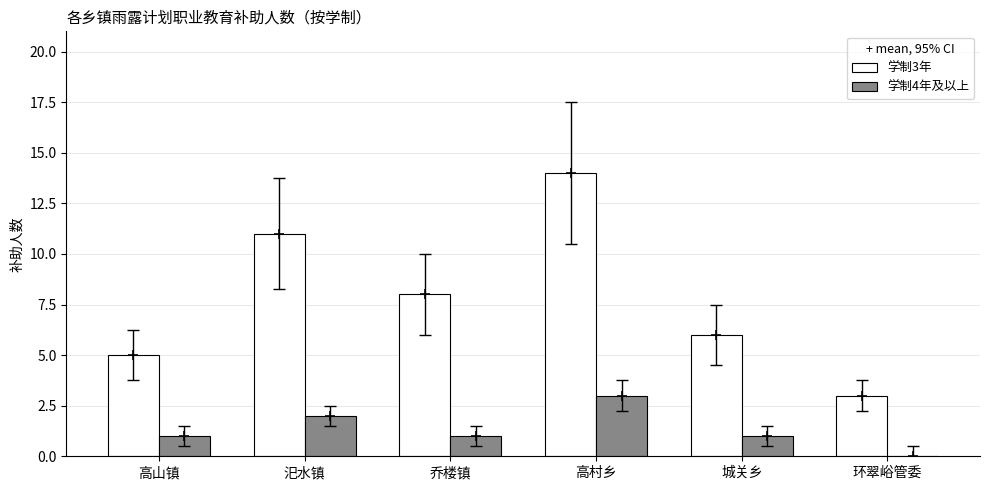

The value of 学制4年及以上 at 乔楼镇 is 1. True or false?

True